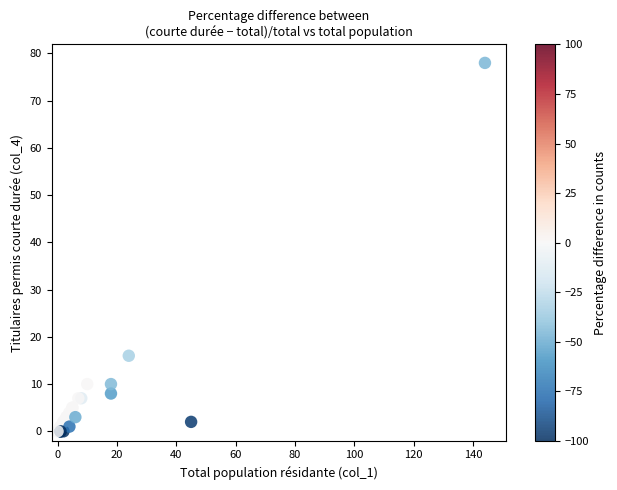

What Y value in the scatter plot is closest to 39?

16